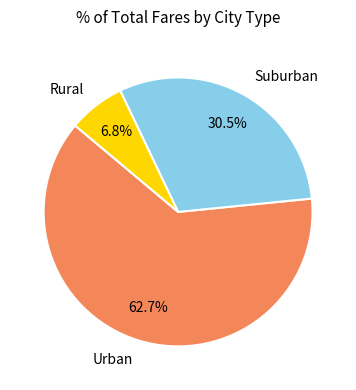

Does Urban represent more than half of the total?

Yes